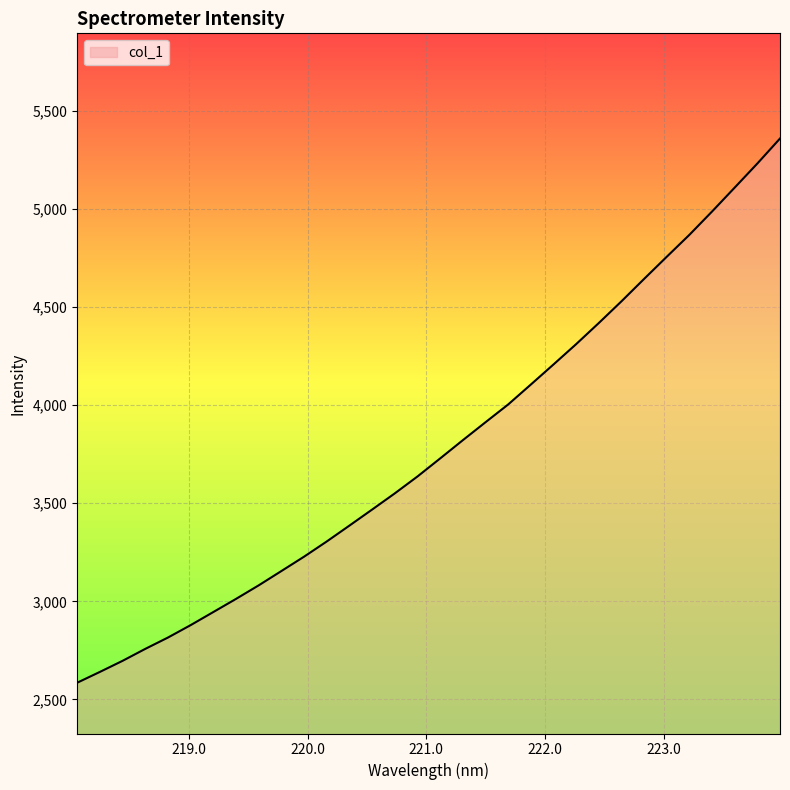

What is the maximum value shown in the chart?

5357.5